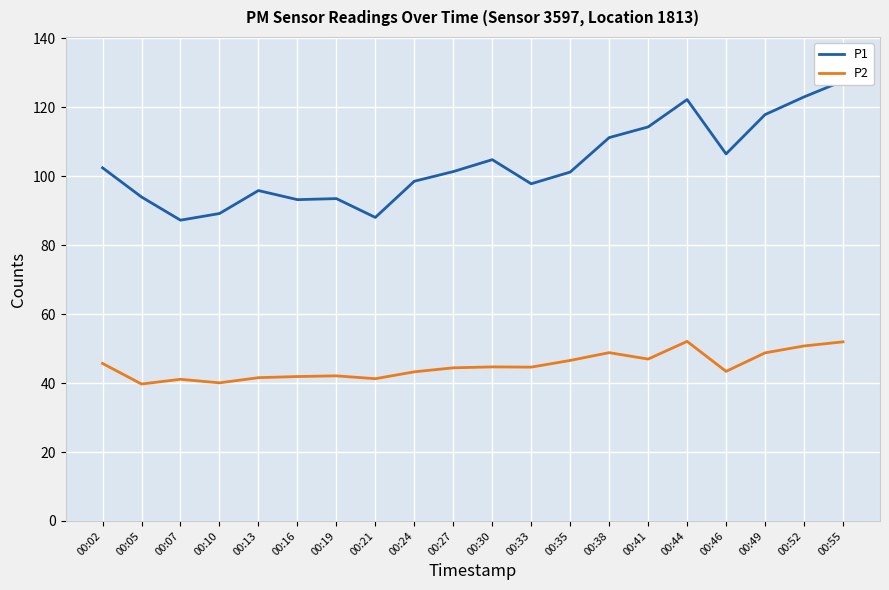

Which series changed the most between 00:27 and 00:41?

P1